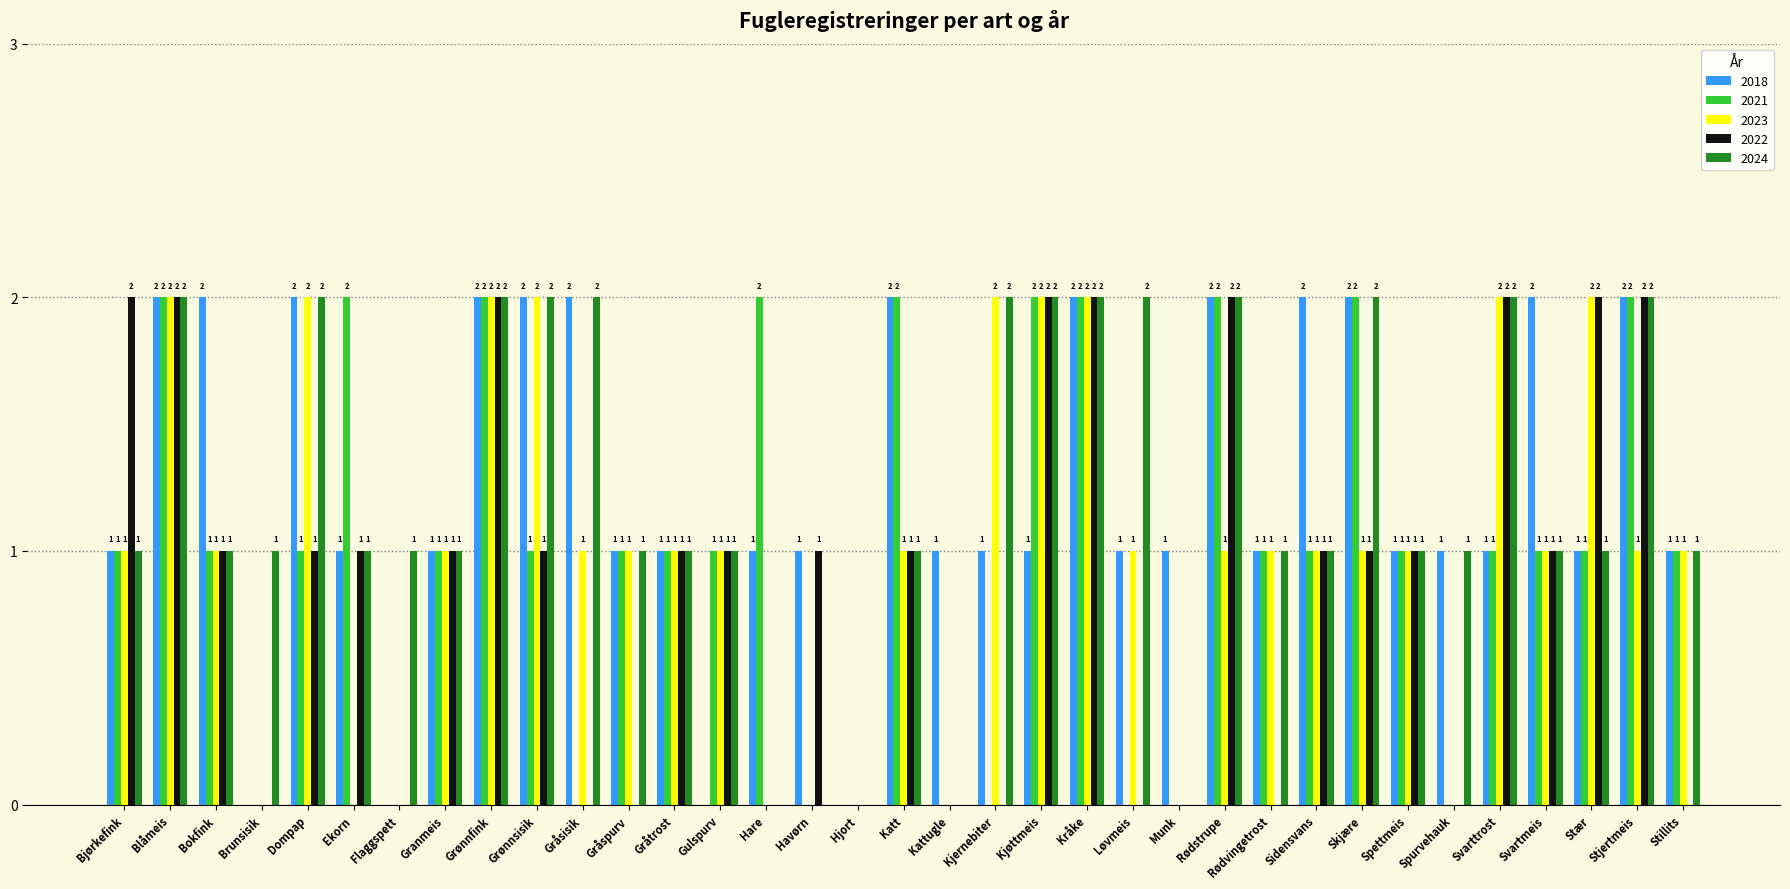

Between Ekorn and Kattugle, which series saw the biggest shift?

2021